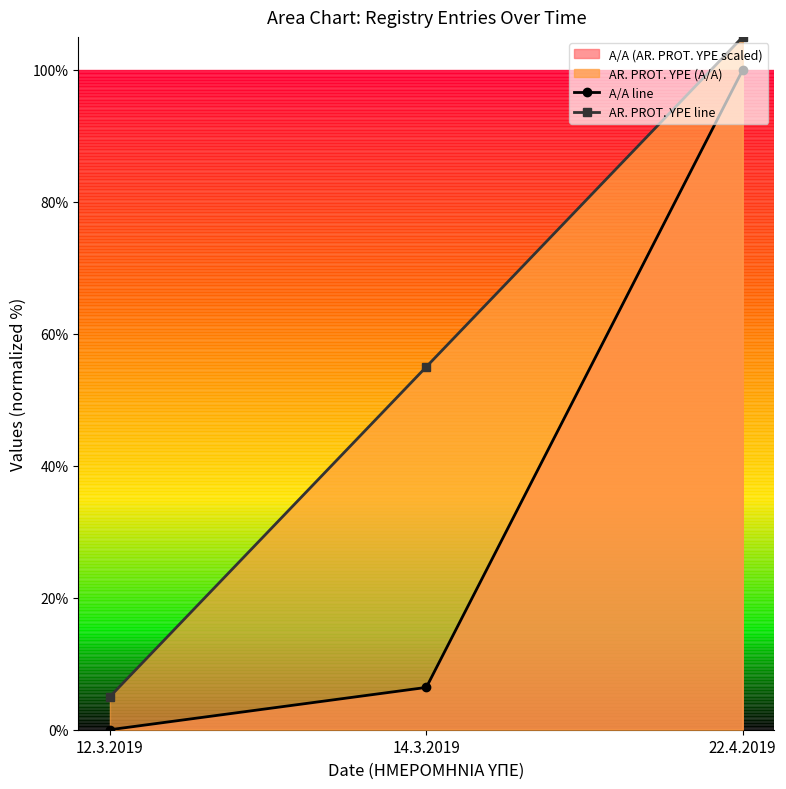

What is the value of the A/A line point at the 3rd from the left?

100.0